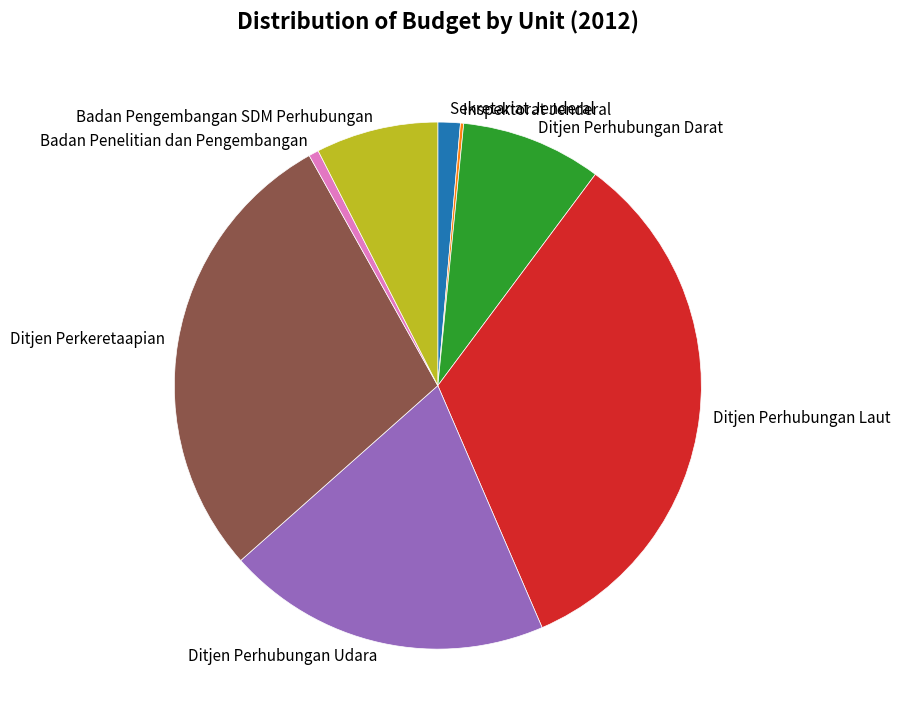

Is the sum of Ditjen Perhubungan Laut and Ditjen Perhubungan Darat greater than half?

No